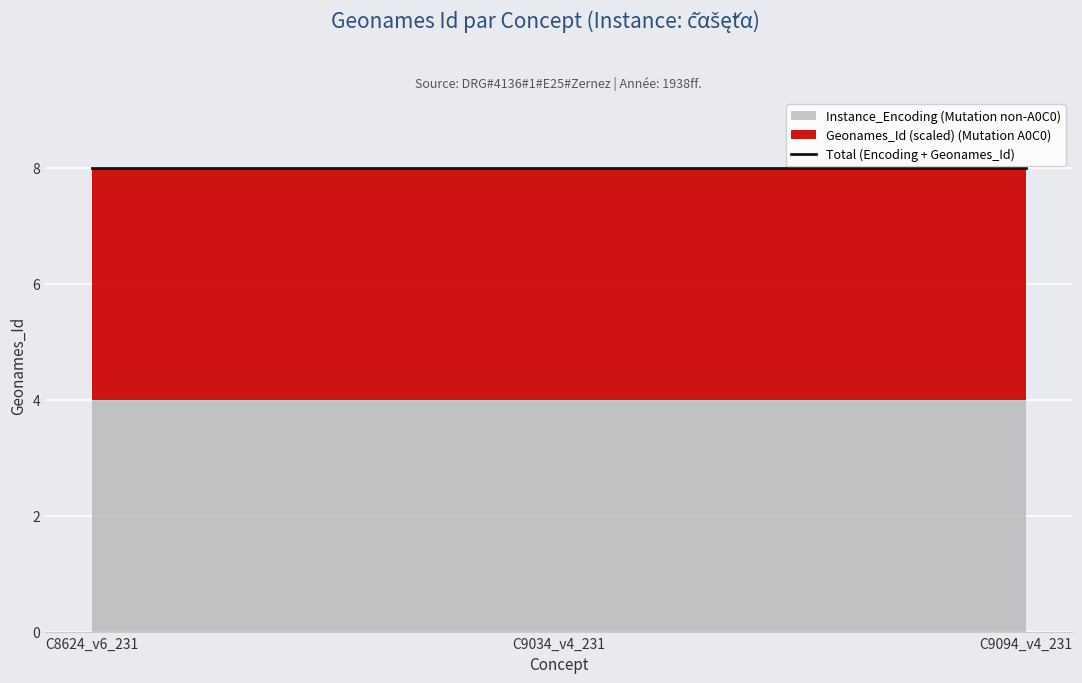

At which category is the sum across all series the highest?

C8624_v6_231